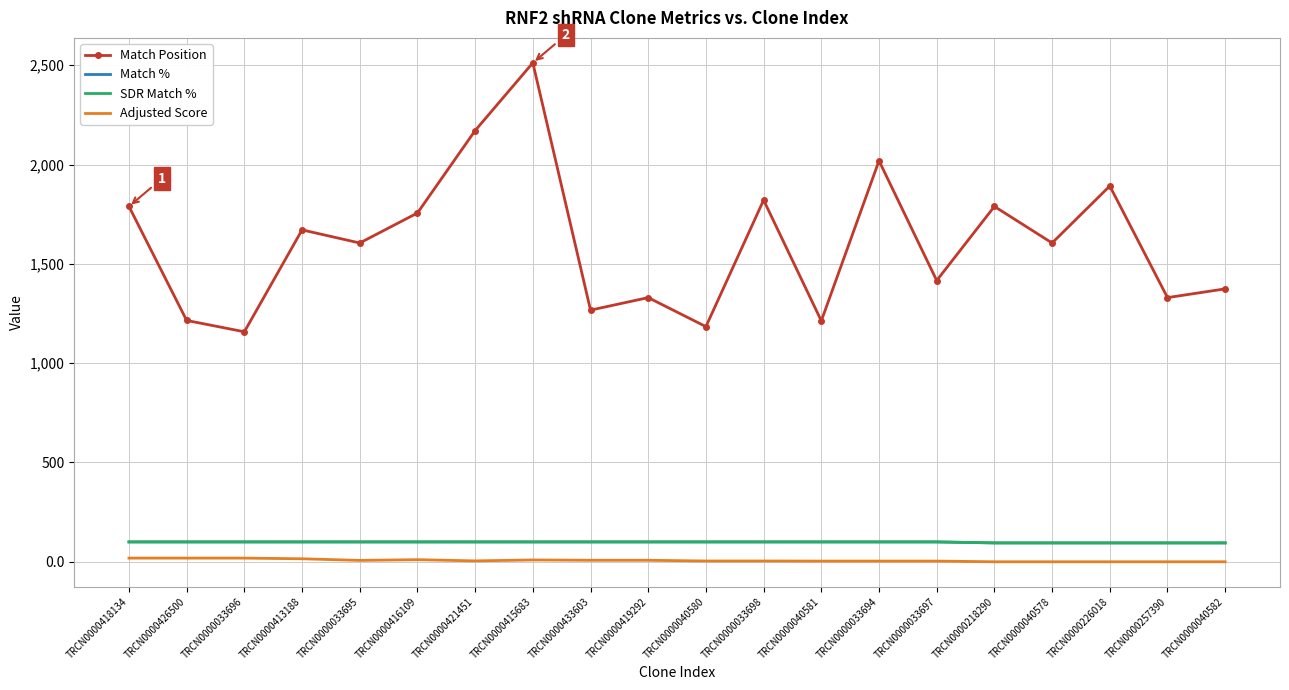

How many lines are shown in the chart?

4